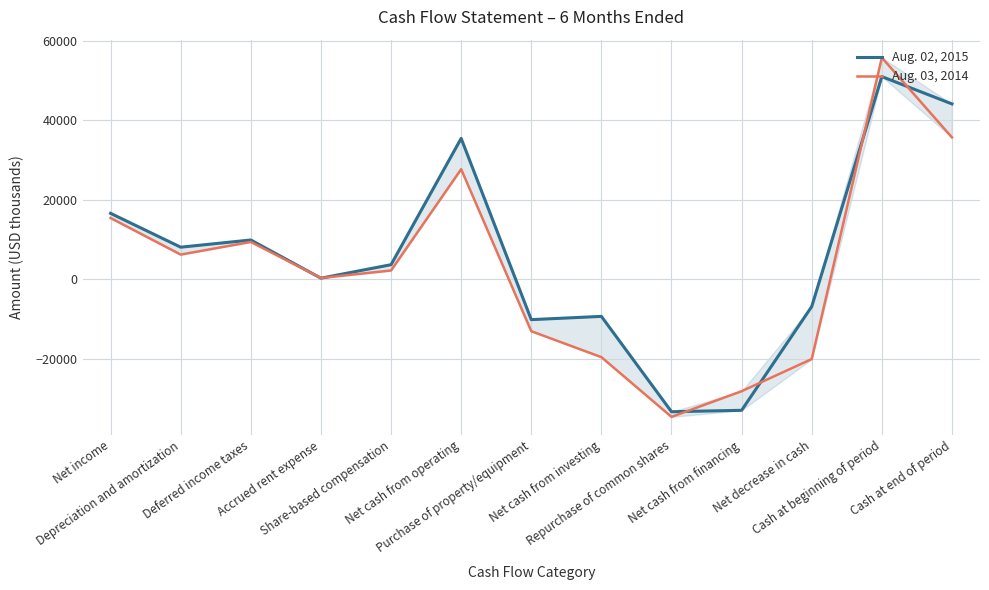

How many lines are shown in the chart?

2